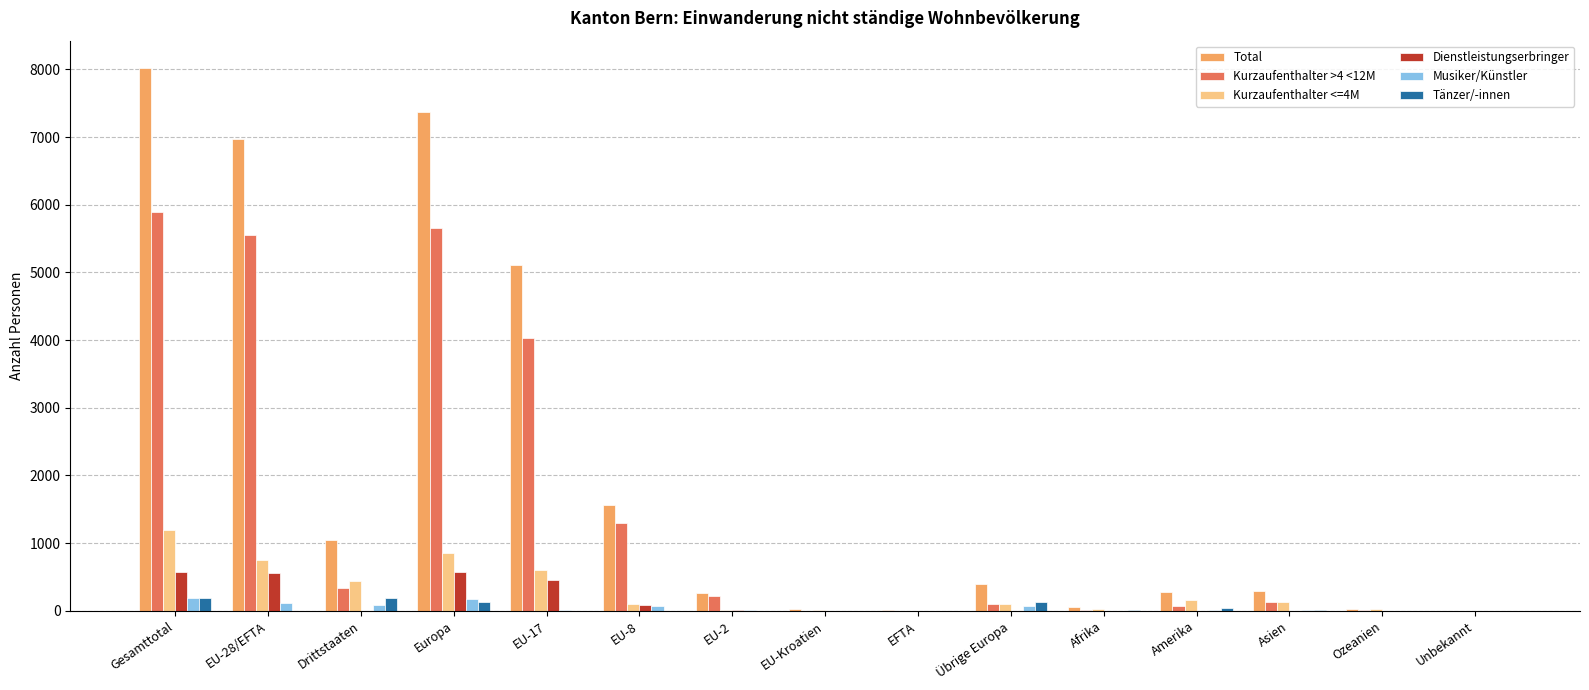

What is the total value across all series at Gesamttotal?

16048